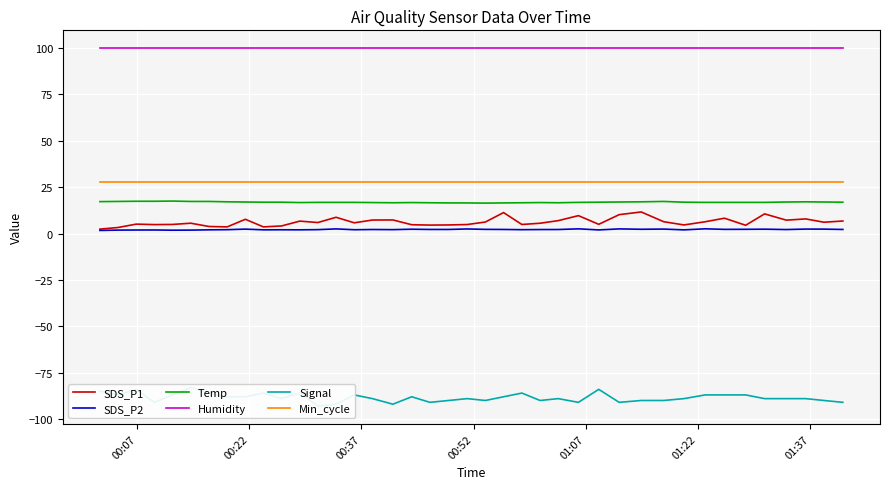

True or false: Min_cycle and SDS_P2 intersect in this chart.

False